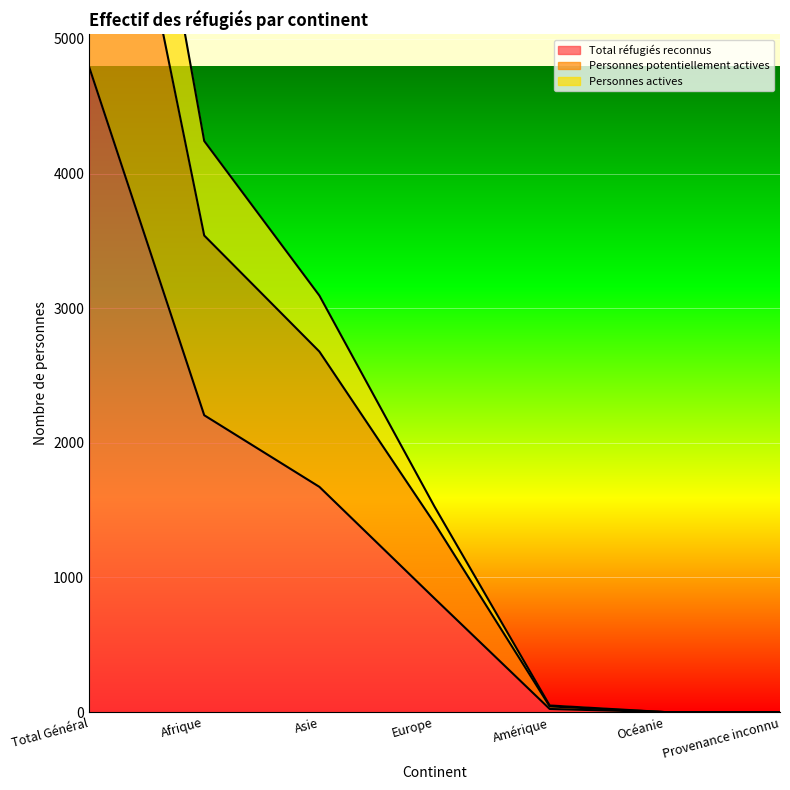

Reading left to right, what are all the values shown in this chart?

Total réfugiés reconnus: Total Général=4794	Afrique=2205	Asie=1673	Europe=844	Amérique=23	Océanie=0	Provenance inconnu=0
Personnes potentiellement actives: Total Général=7745	Afrique=3540	Asie=2678	Europe=1402	Amérique=42	Océanie=0	Provenance inconnu=0
Personnes actives: Total Général=9005	Afrique=4242	Asie=3094	Europe=1526	Amérique=49	Océanie=0	Provenance inconnu=0